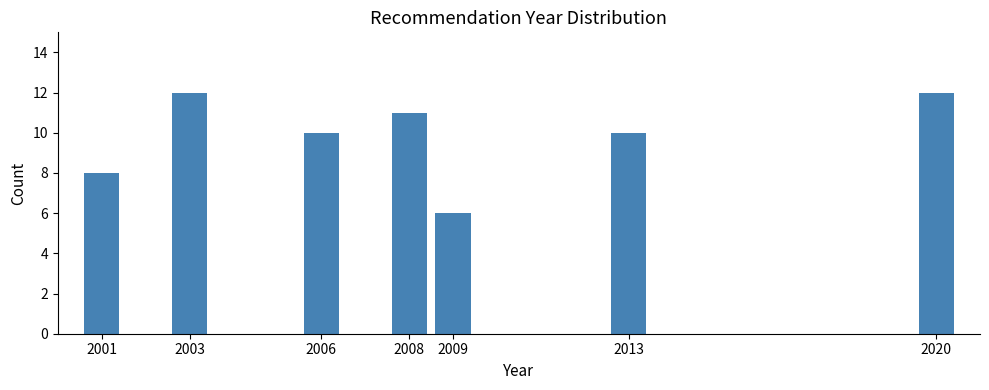

Reading left to right, what are all the values shown in this chart?

8	12	10	11	6	10	12